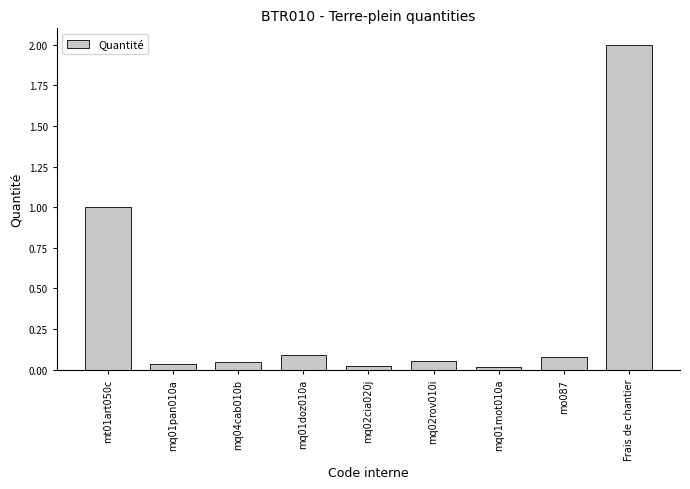

What is the sum of all values?

3.3